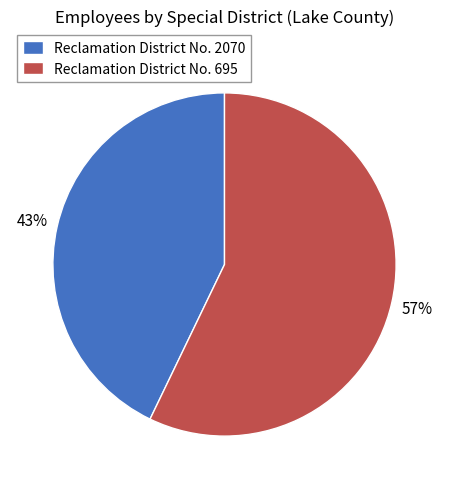

Is the sum of Reclamation District No. 2070 and Reclamation District No. 695 greater than half?

Yes